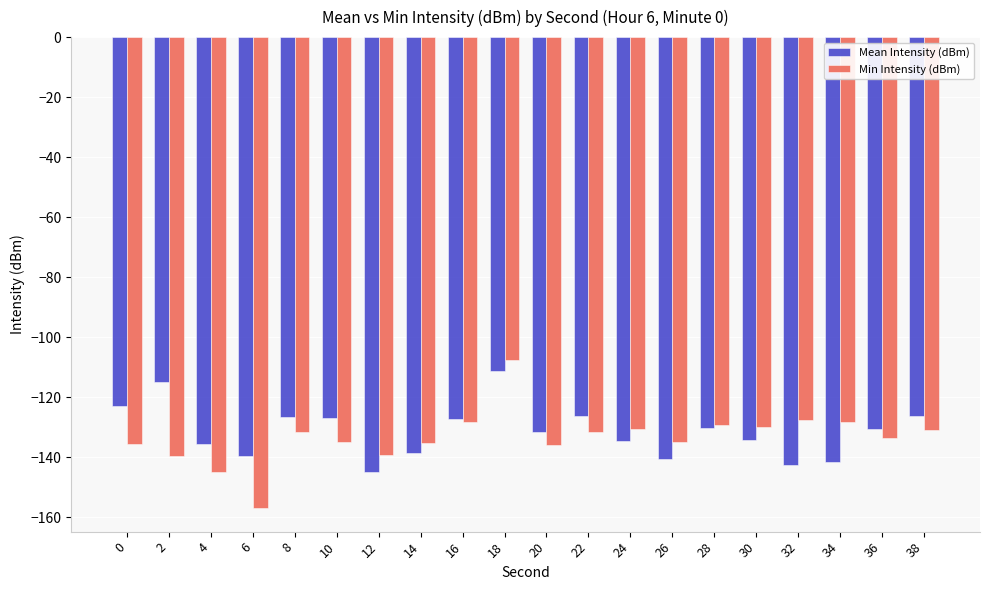

How many groups of bars are there?

20